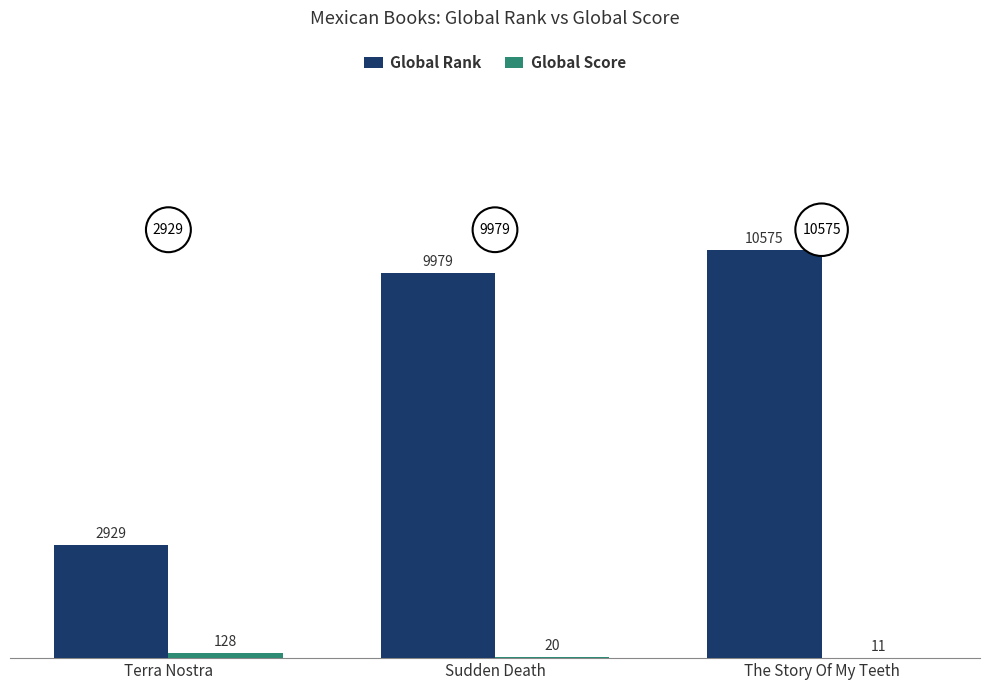

What is the maximum value shown in the chart?

10575